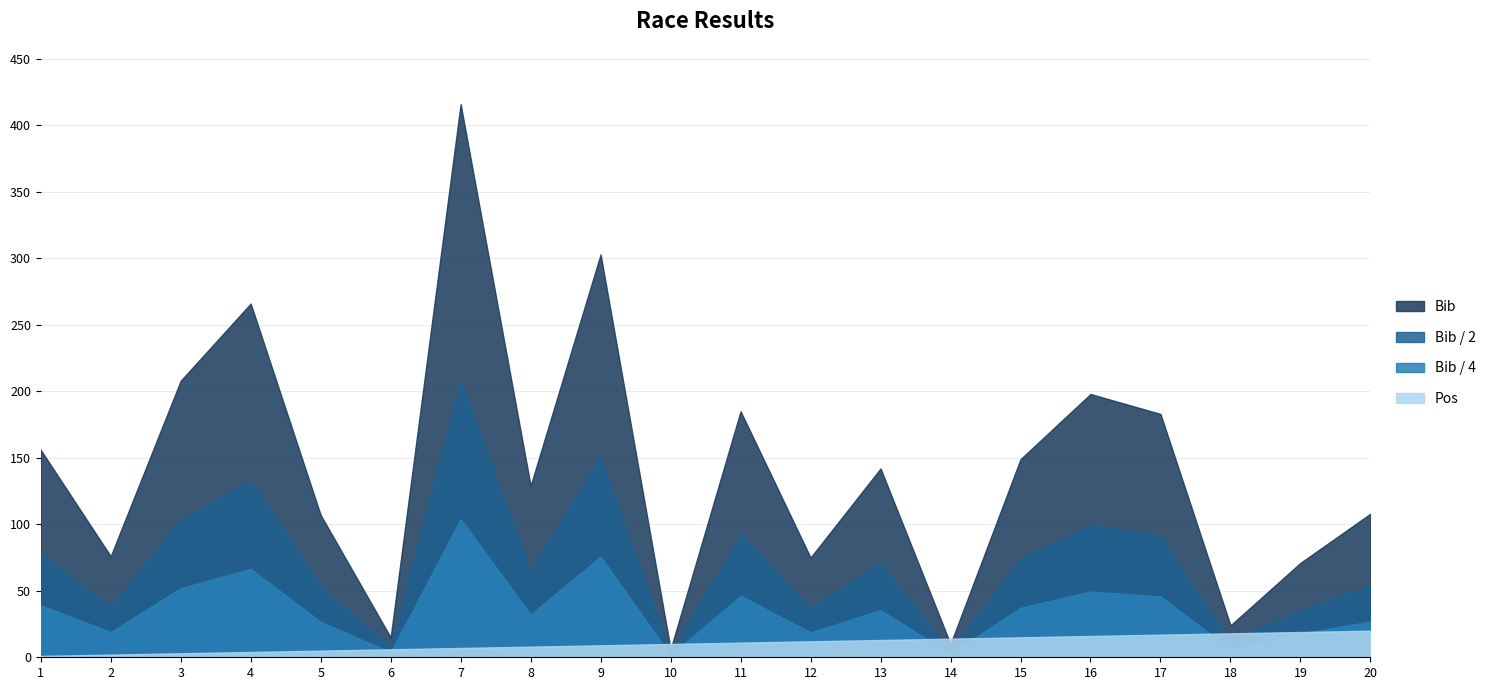

Reading left to right, what are all the values shown in this chart?

Bib: 1=156.0	2=76.0	3=208.0	4=266.0	5=107.0	6=15.0	7=416.0	8=129.0	9=303.0	10=6.0	11=185.0	12=75.0	13=142.0	14=10.0	15=149.0	16=198.0	17=183.0	18=24.0	19=71.0	20=108.0
Pos_scaled: 1=1.0	2=2.0	3=3.0	4=4.0	5=5.0	6=6.0	7=7.0	8=8.0	9=9.0	10=10.0	11=11.0	12=12.0	13=13.0	14=14.0	15=15.0	16=16.0	17=17.0	18=18.0	19=19.0	20=20.0
Bib_half: 1=78.0	2=38.0	3=104.0	4=133.0	5=53.5	6=7.5	7=208.0	8=64.5	9=151.5	10=3.0	11=92.5	12=37.5	13=71.0	14=5.0	15=74.5	16=99.0	17=91.5	18=12.0	19=35.5	20=54.0
Bib_quarter: 1=39.0	2=19.0	3=52.0	4=66.5	5=26.8	6=3.8	7=104.0	8=32.2	9=75.8	10=1.5	11=46.2	12=18.8	13=35.5	14=2.5	15=37.2	16=49.5	17=45.8	18=6.0	19=17.8	20=27.0